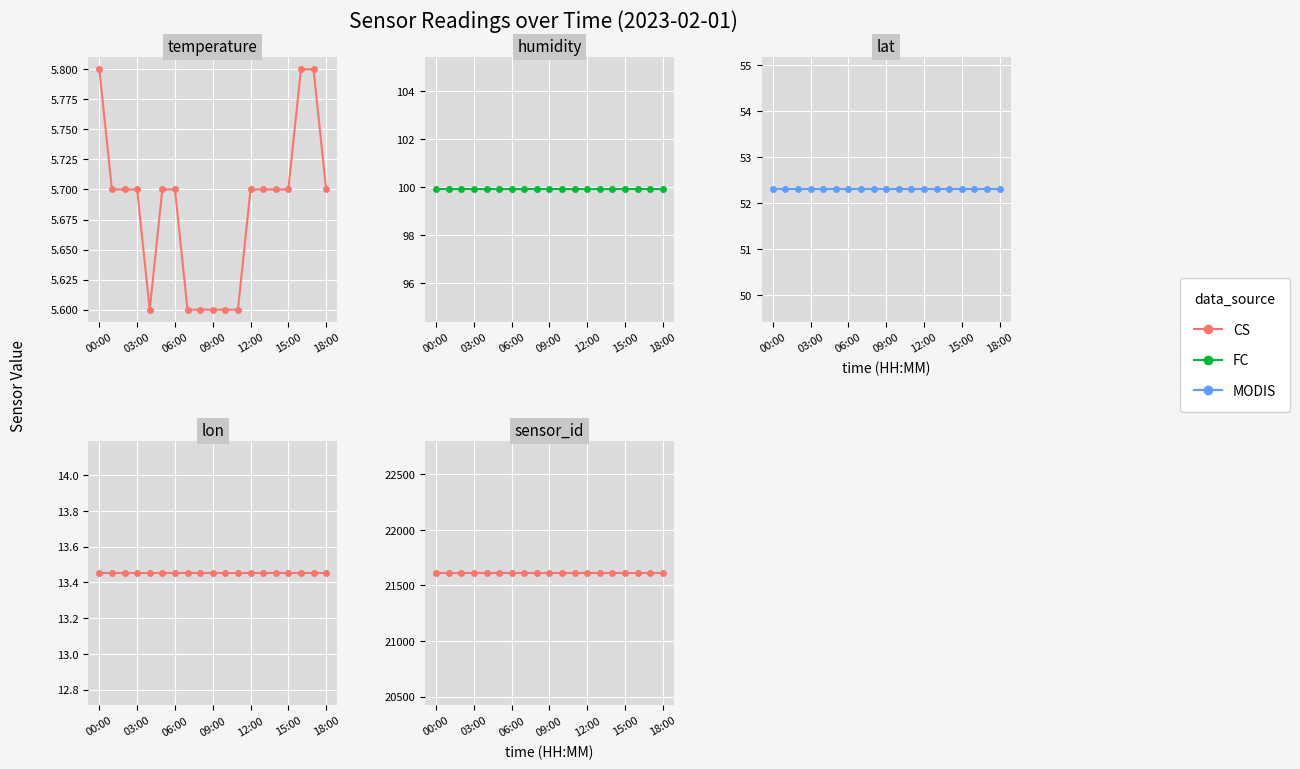

True or false: MODIS has more than 1 interior local peaks.

False